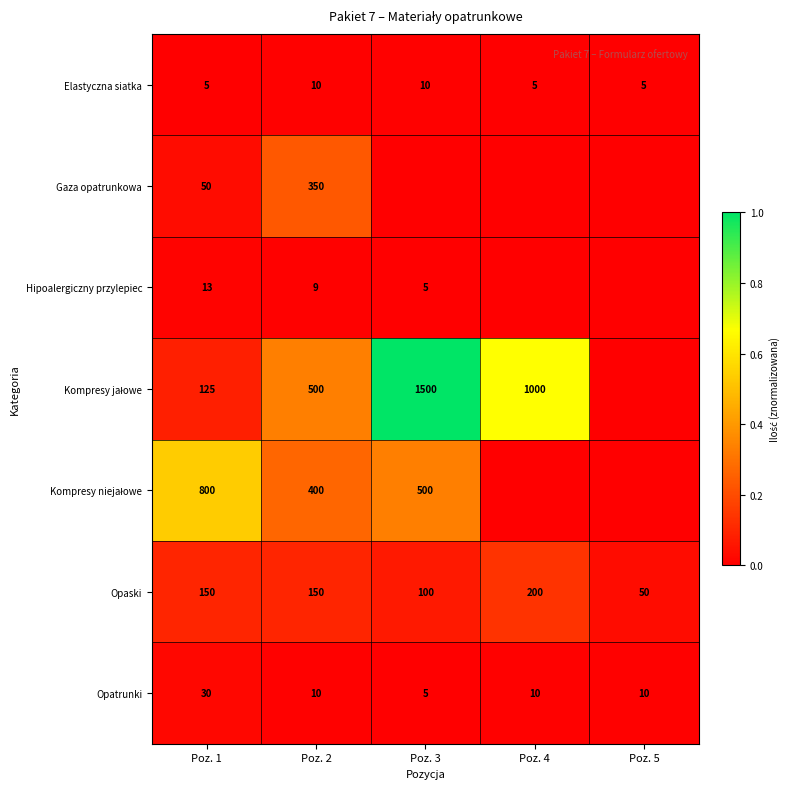

What is the total value across all series at Poz. 2?

1429